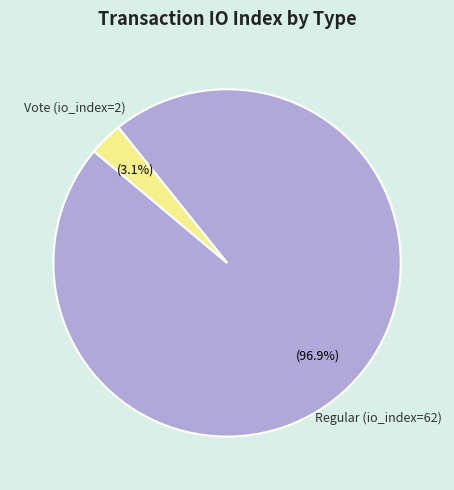

Which slice is the largest?

Regular (io_index=62)